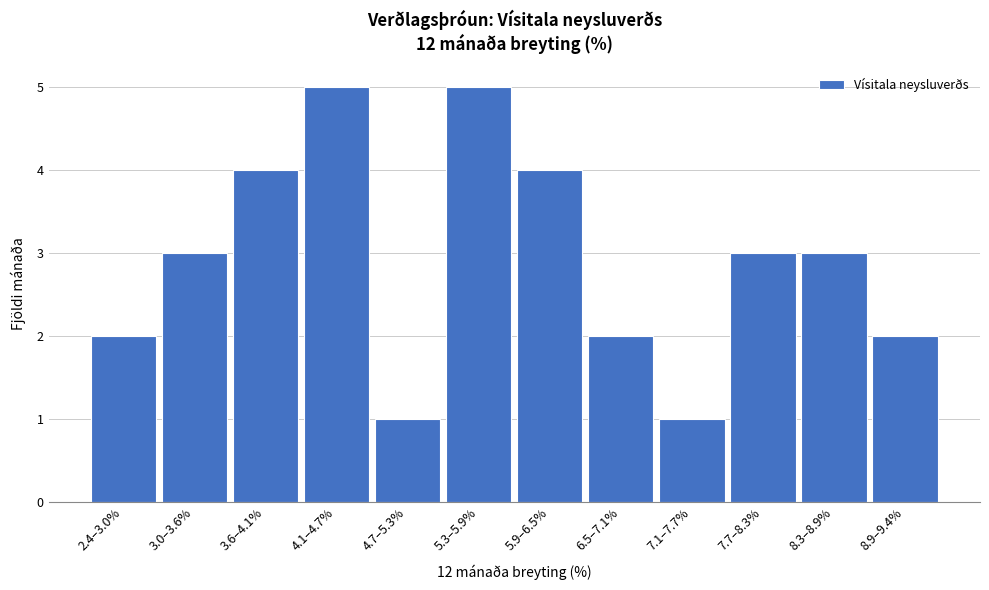

Reading left to right, transcribe all the data shown in this chart.

2.4–3.0%=2	3.0–3.6%=3	3.6–4.1%=4	4.1–4.7%=5	4.7–5.3%=1	5.3–5.9%=5	5.9–6.5%=4	6.5–7.1%=2	7.1–7.7%=1	7.7–8.3%=3	8.3–8.9%=3	8.9–9.4%=2